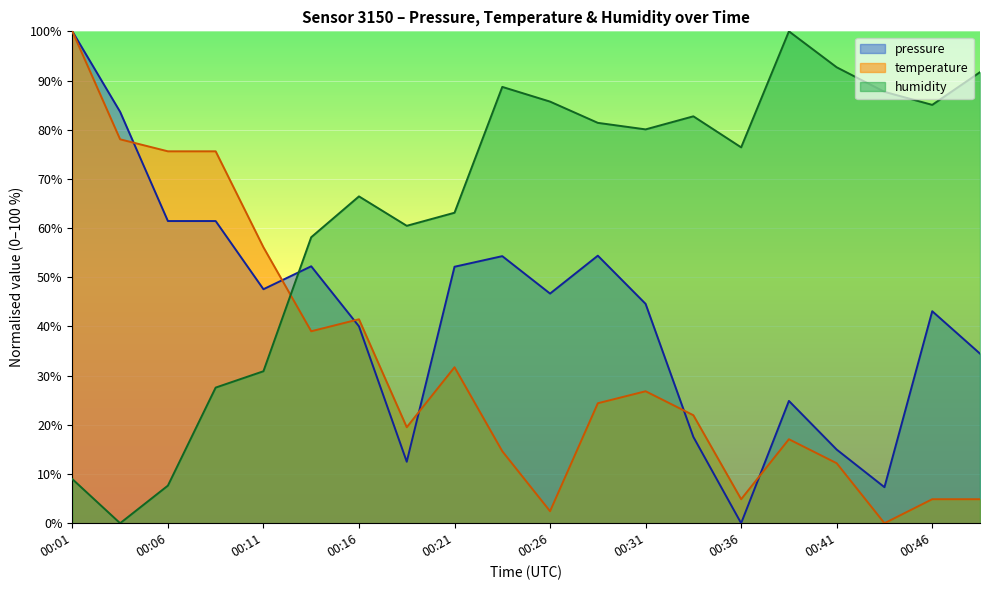

Count the number of data series in this chart.

3